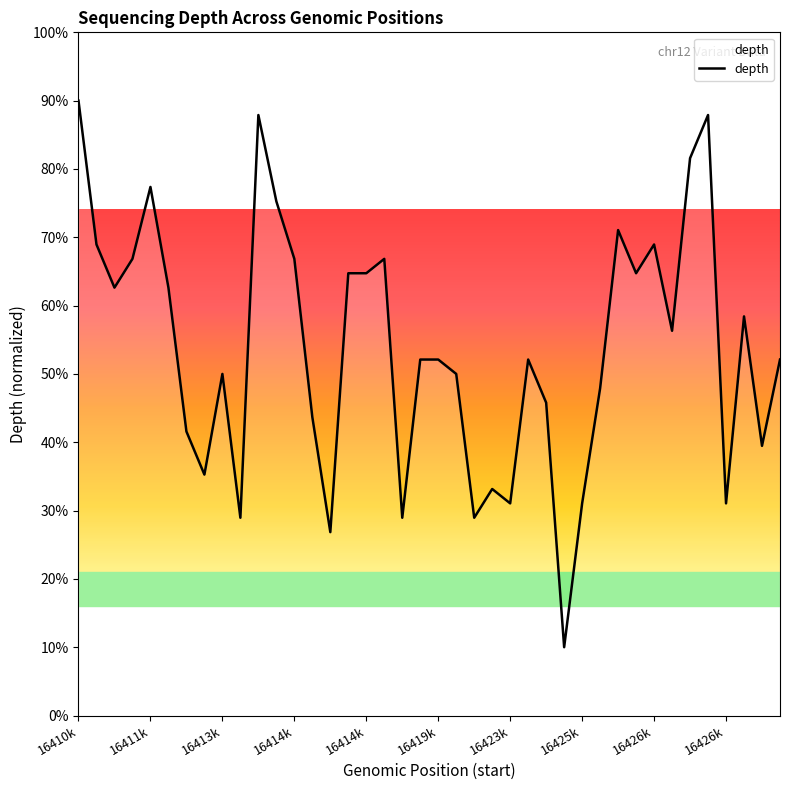

What is the greatest value displayed?

90.0